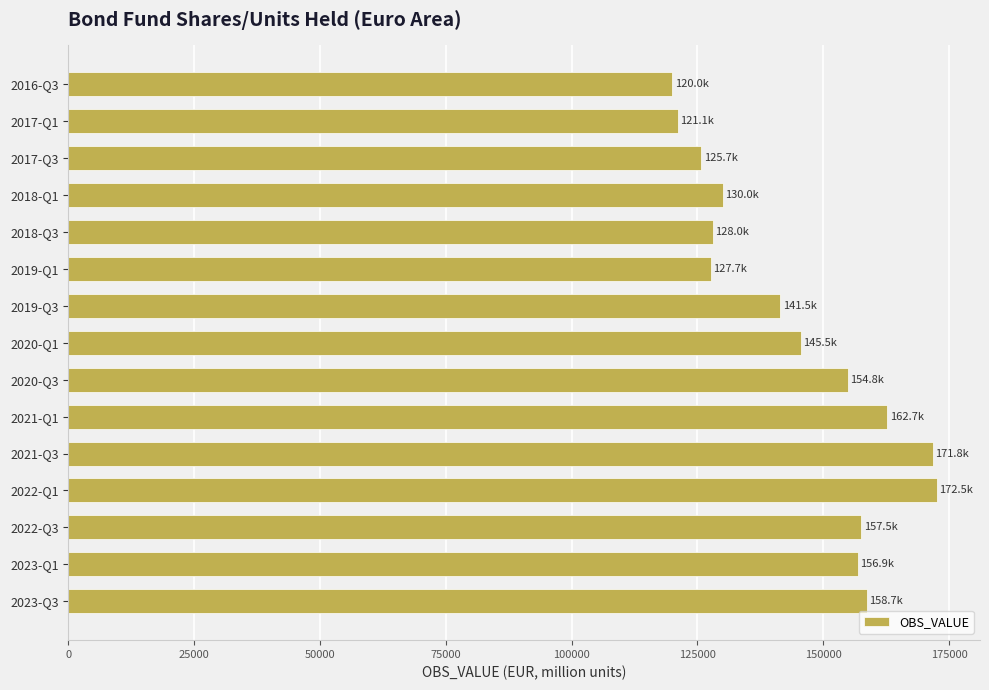

What is the ratio of the value at 2018-Q1 to the value at 2018-Q3?

1.0